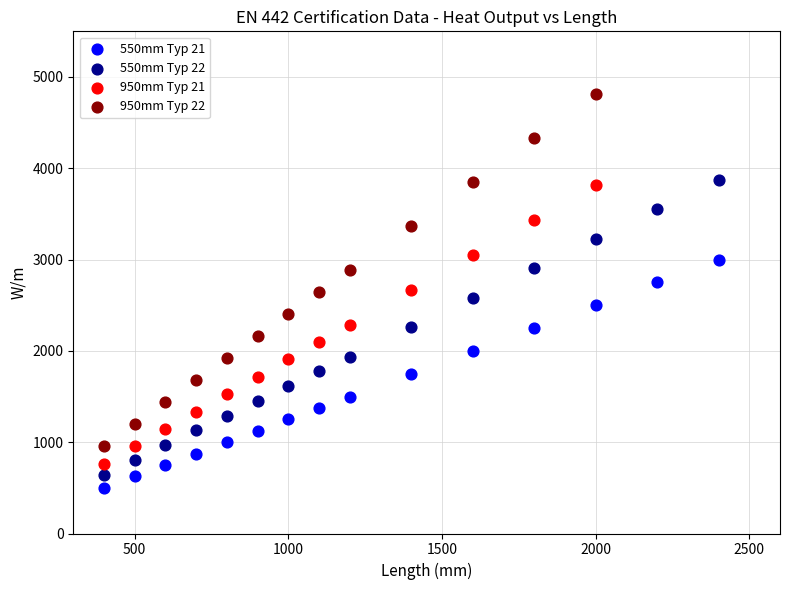

Which series has the largest Y range (max minus min)?

950mm Typ 22